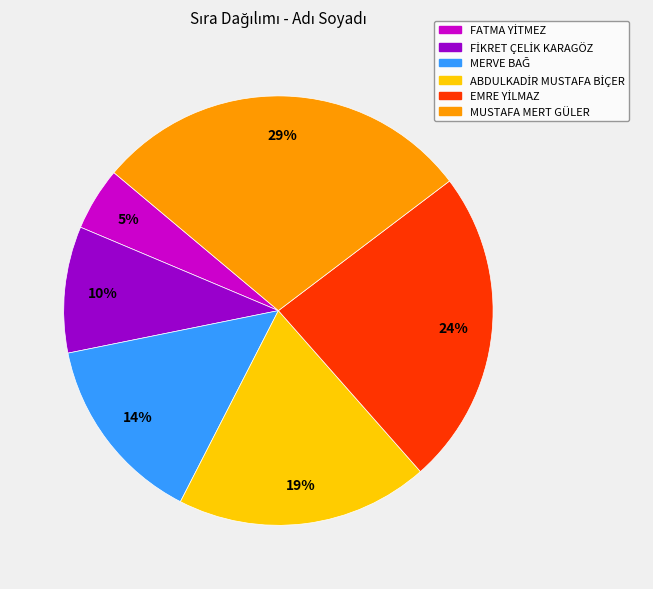

What percentage is the MUSTAFA MERT GÜLER slice, to the nearest percent?

29%